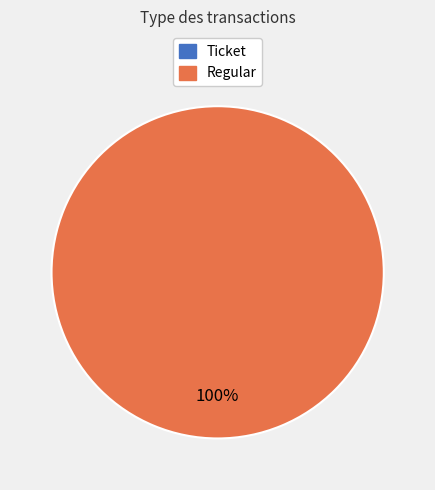

Is it true that Regular is 100% of the pie?

True